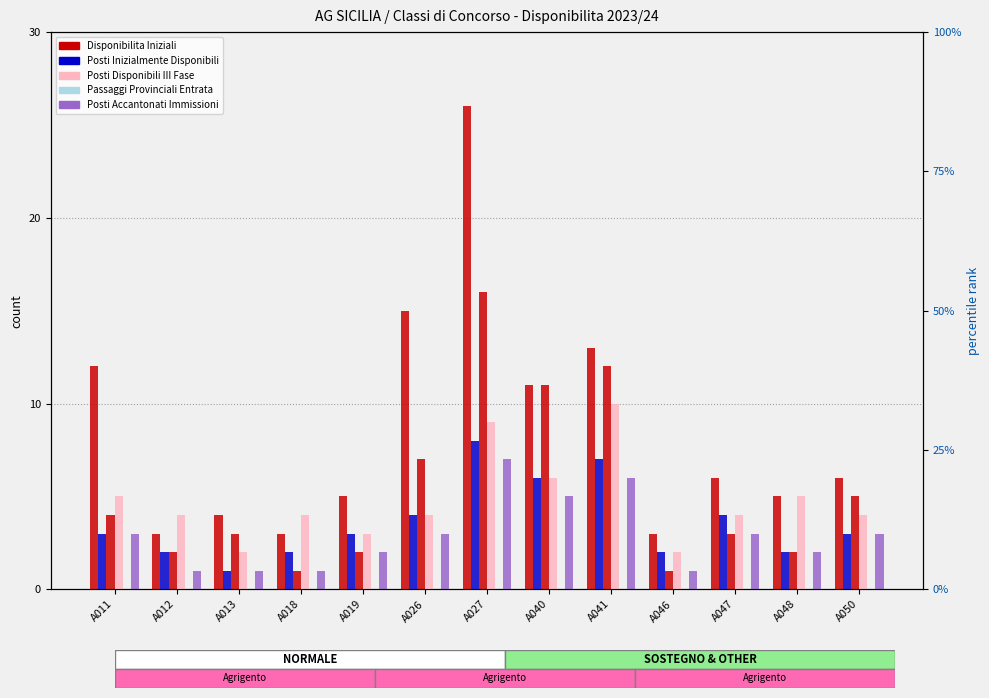

Which series has the largest total across all categories?

Disponibilita Iniziali